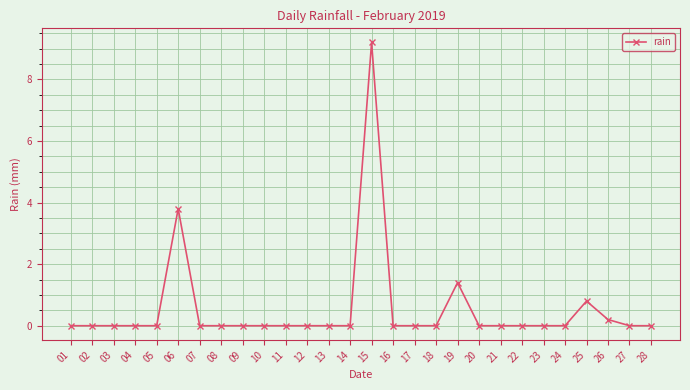

Between 15 and 08, which is larger?

15